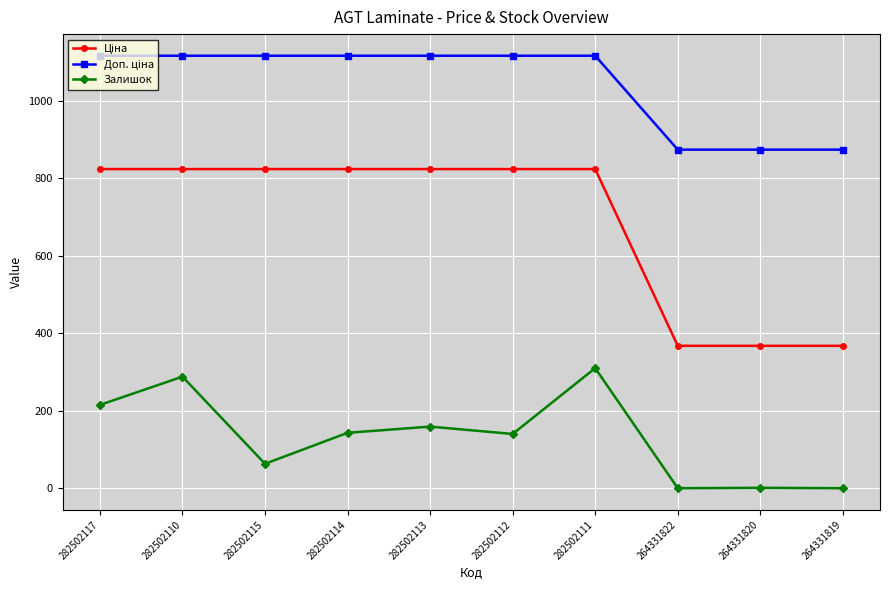

Where is the first local minimum for Залишок?

282502115